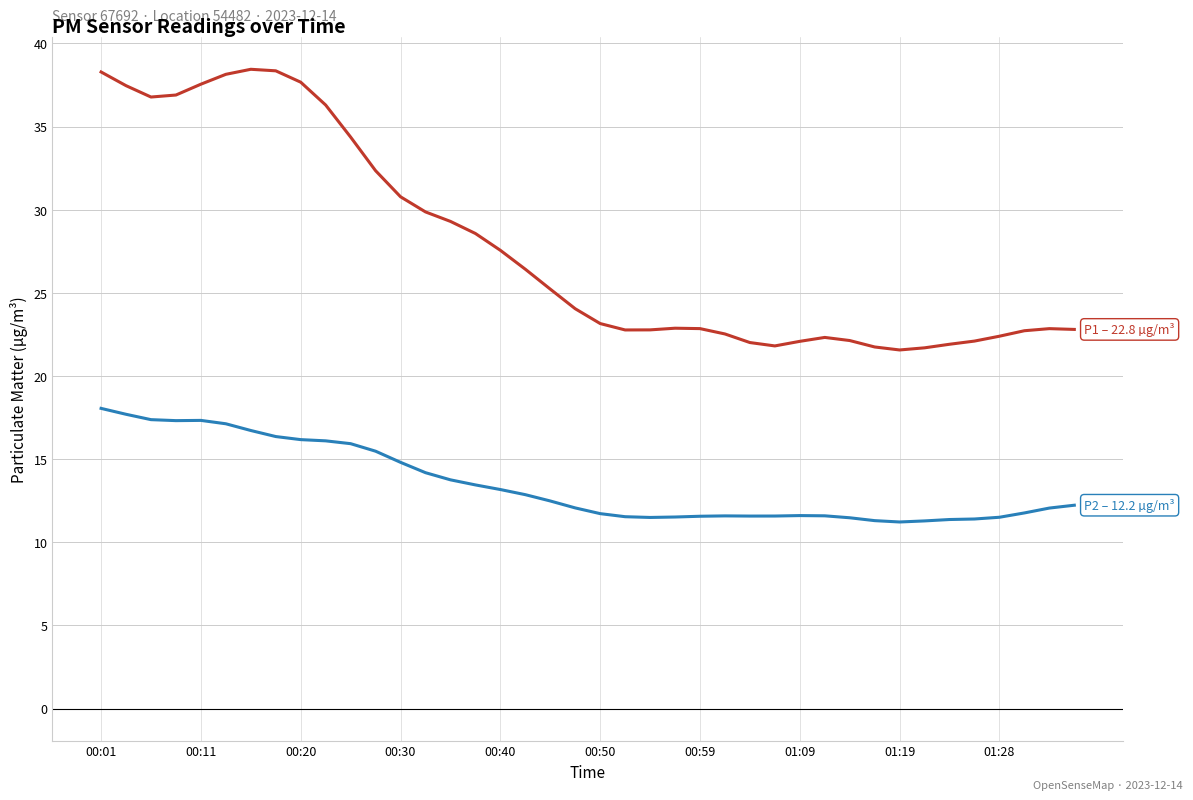

What is the smallest value displayed?

11.2